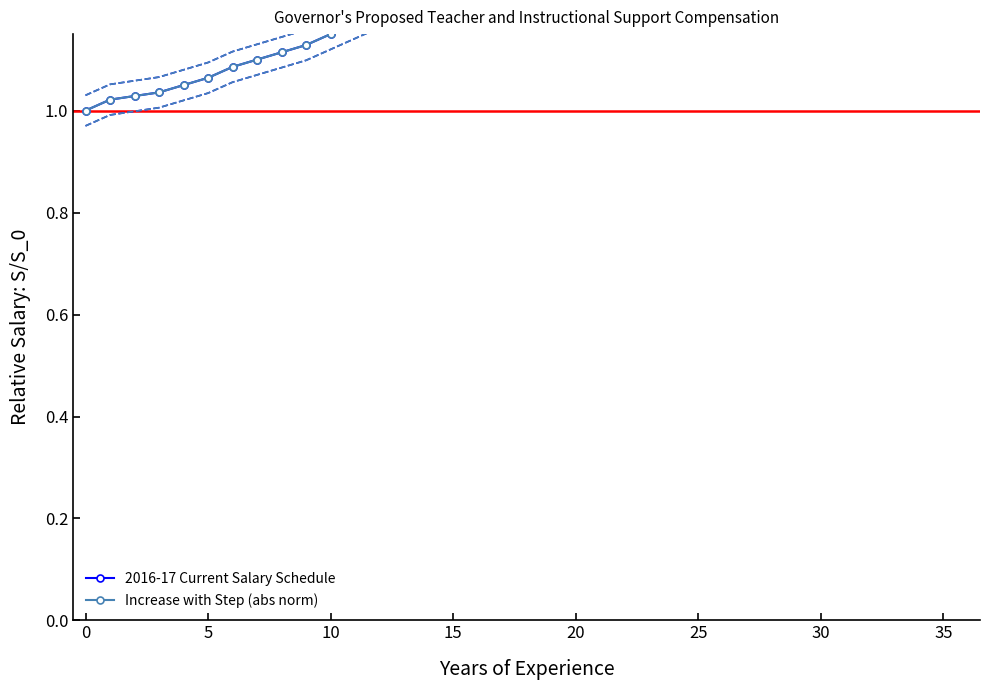

True or false: Increase with Step (abs norm) has more than 2 points higher than both neighbors.

False